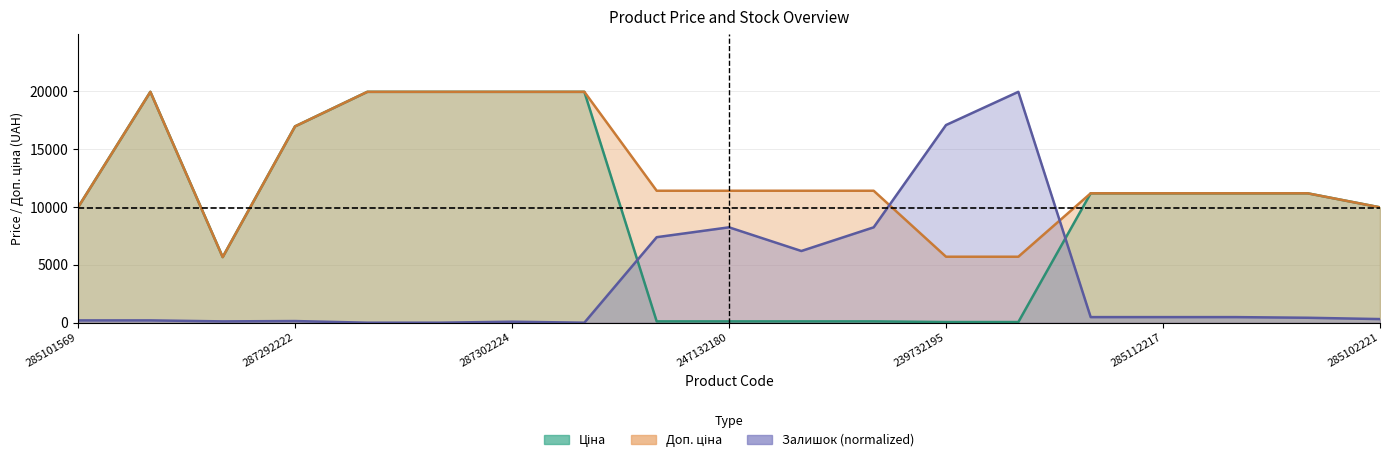

How many interior local peaks does the Доп. ціна series have?

1